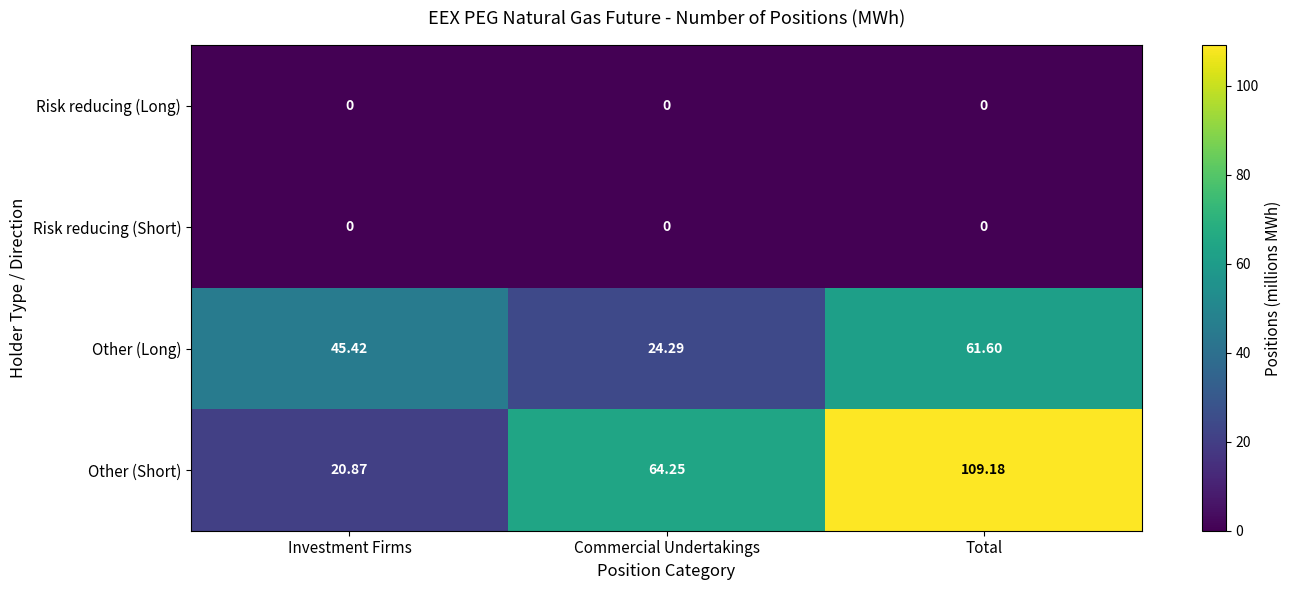

What is the greatest value displayed?

109.2